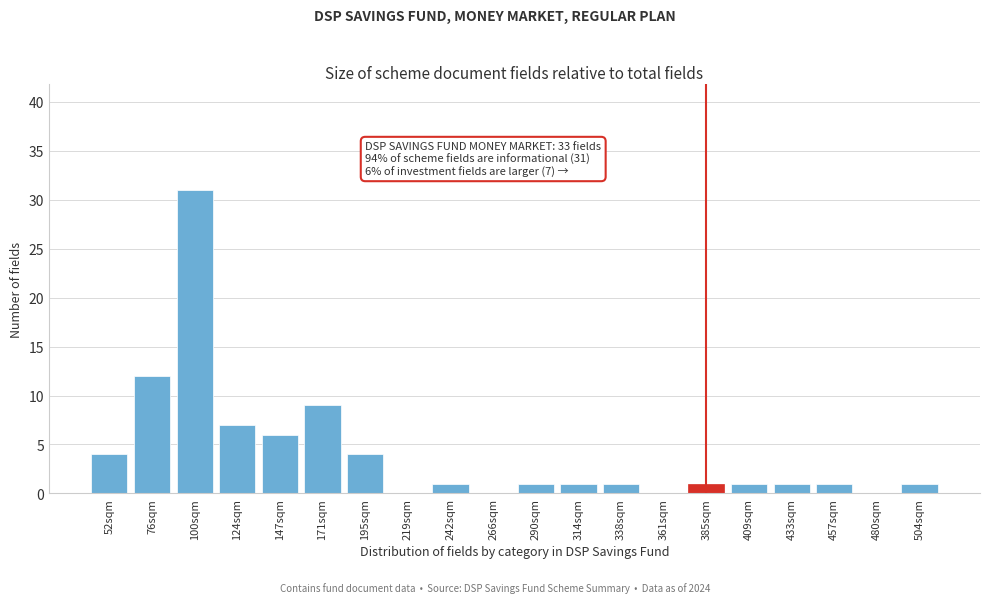

Reading left to right, extract all data points from this chart.

52sqm=4	76sqm=12	100sqm=31	124sqm=7	147sqm=6	171sqm=9	195sqm=4	219sqm=0	242sqm=1	266sqm=0	290sqm=1	314sqm=1	338sqm=1	361sqm=0	385sqm=1	409sqm=1	433sqm=1	457sqm=1	480sqm=0	504sqm=1